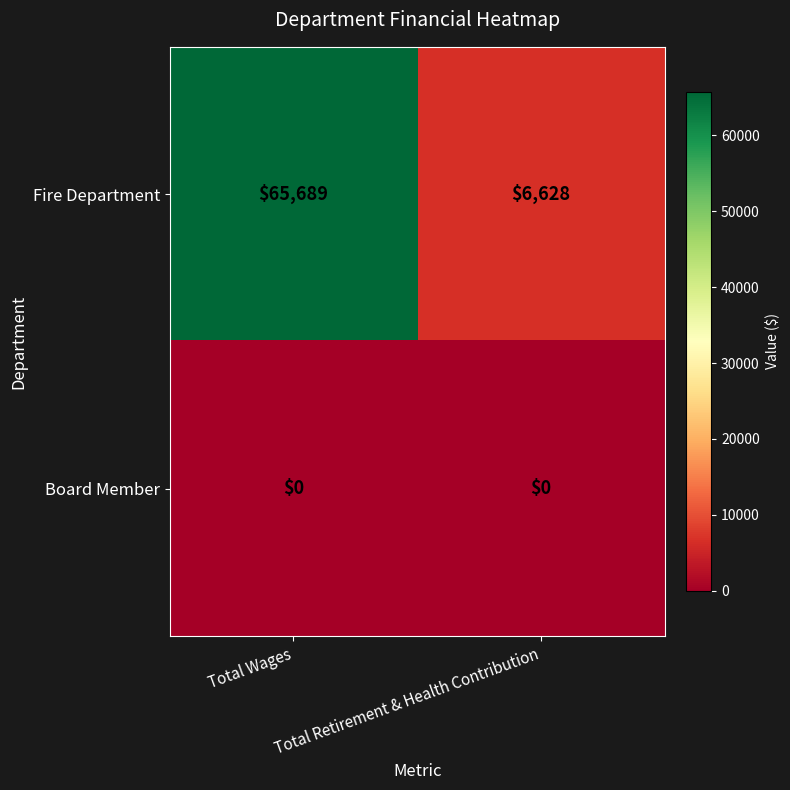

What is the sum of the Fire Department values at Total Wages and Total Retirement & Health Contribution?

72317